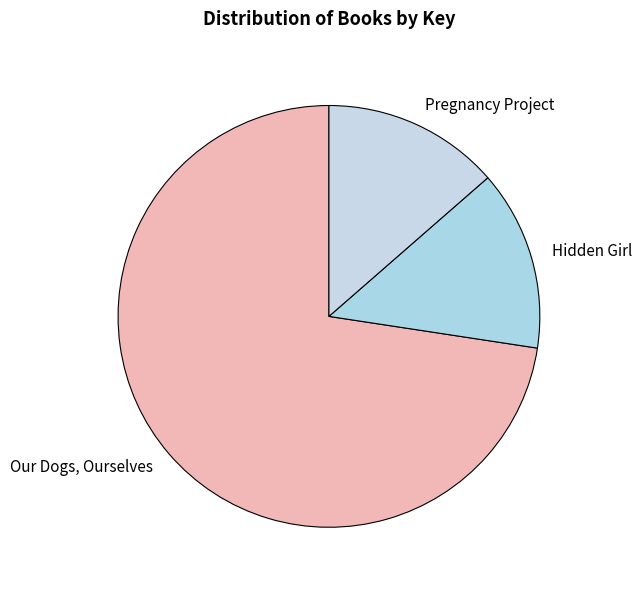

Is it true that Our Dogs, Ourselves is 82% of the pie?

False